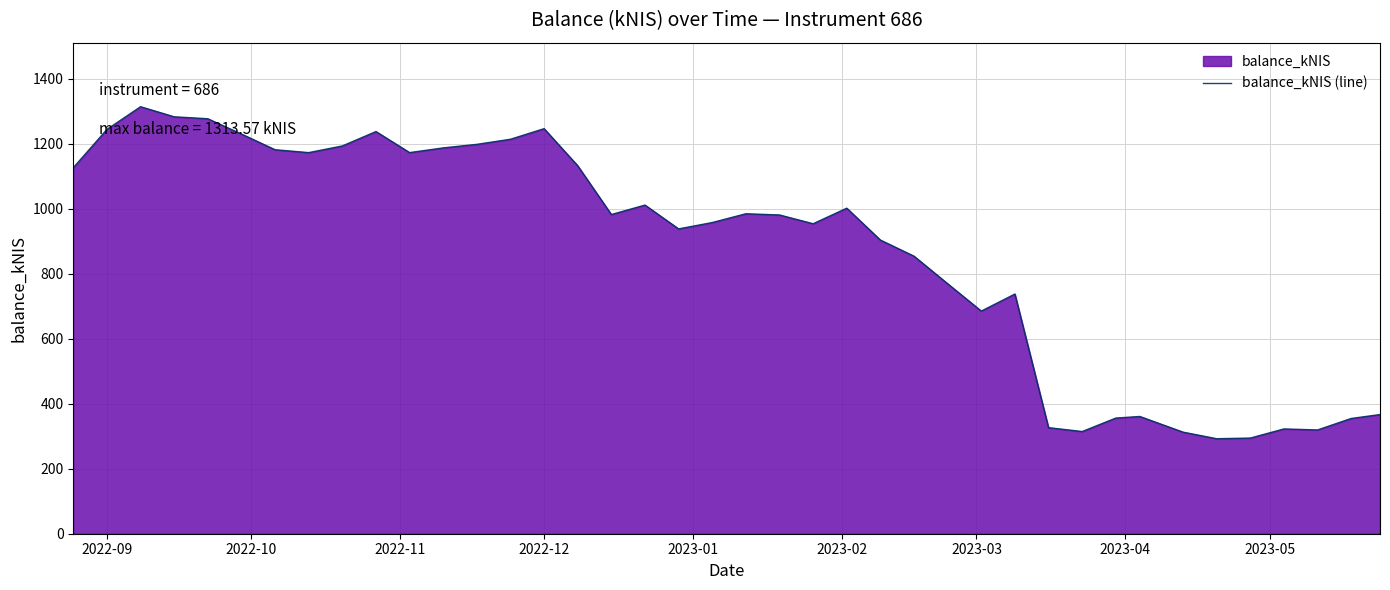

How many lines are shown in the chart?

1